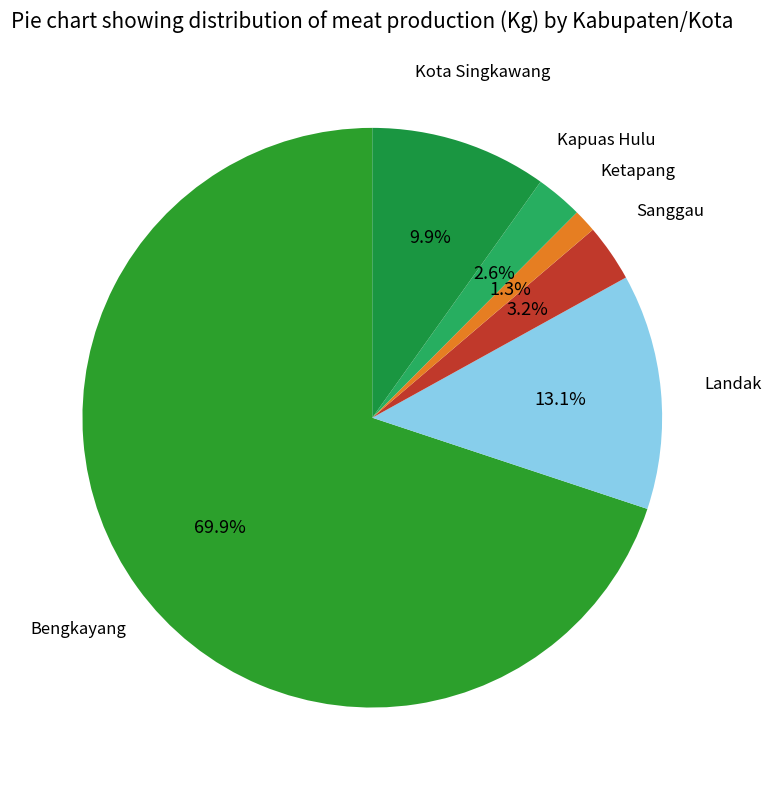

To the nearest percent, what is the difference between the Kota Singkawang and Ketapang slice percentages?

9%